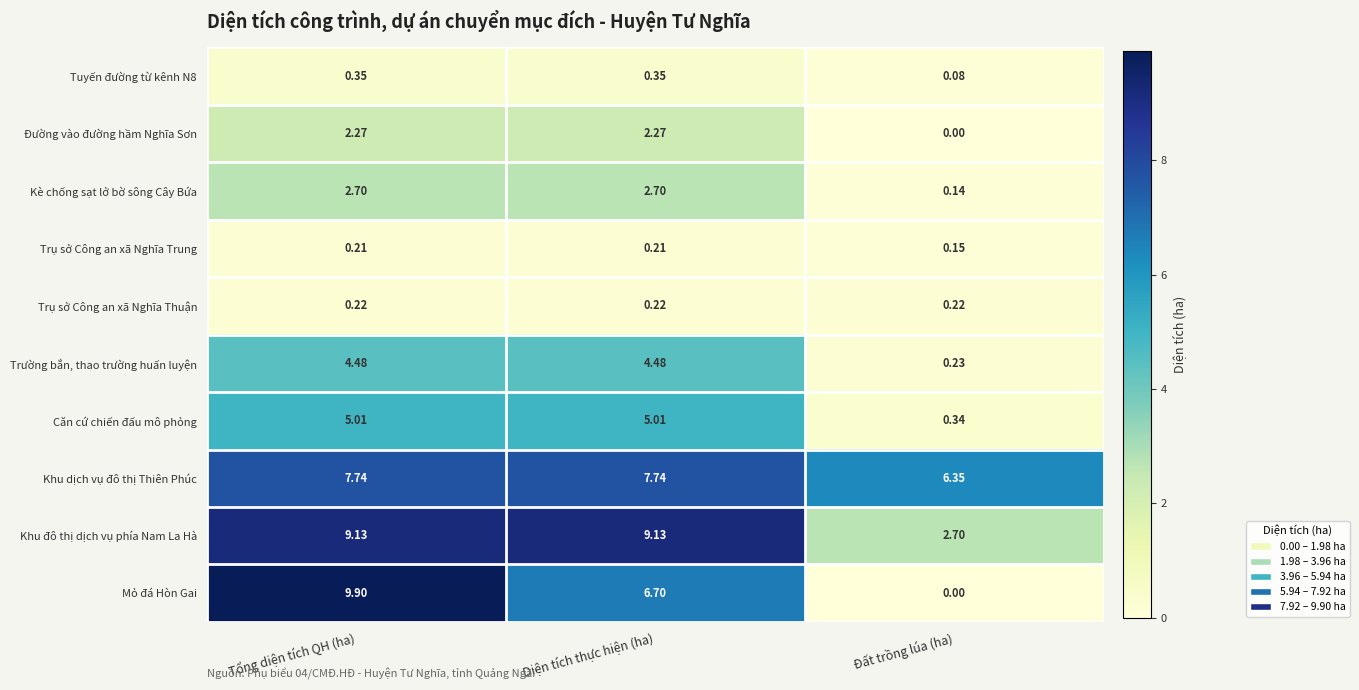

What is the total value across all series at Diện tích thực hiện (ha)?

38.8